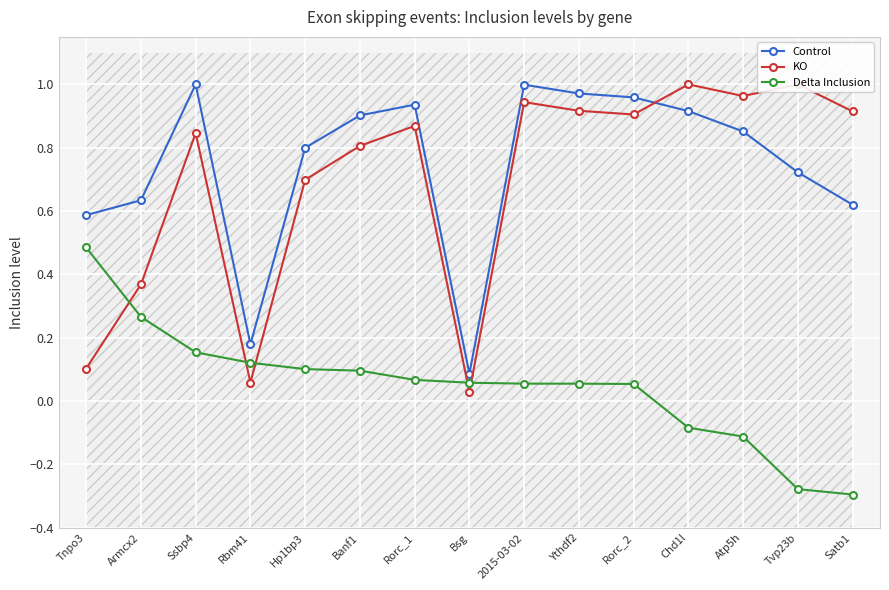

Where do Delta Inclusion and KO first cross each other?

Tnpo3 and Armcx2